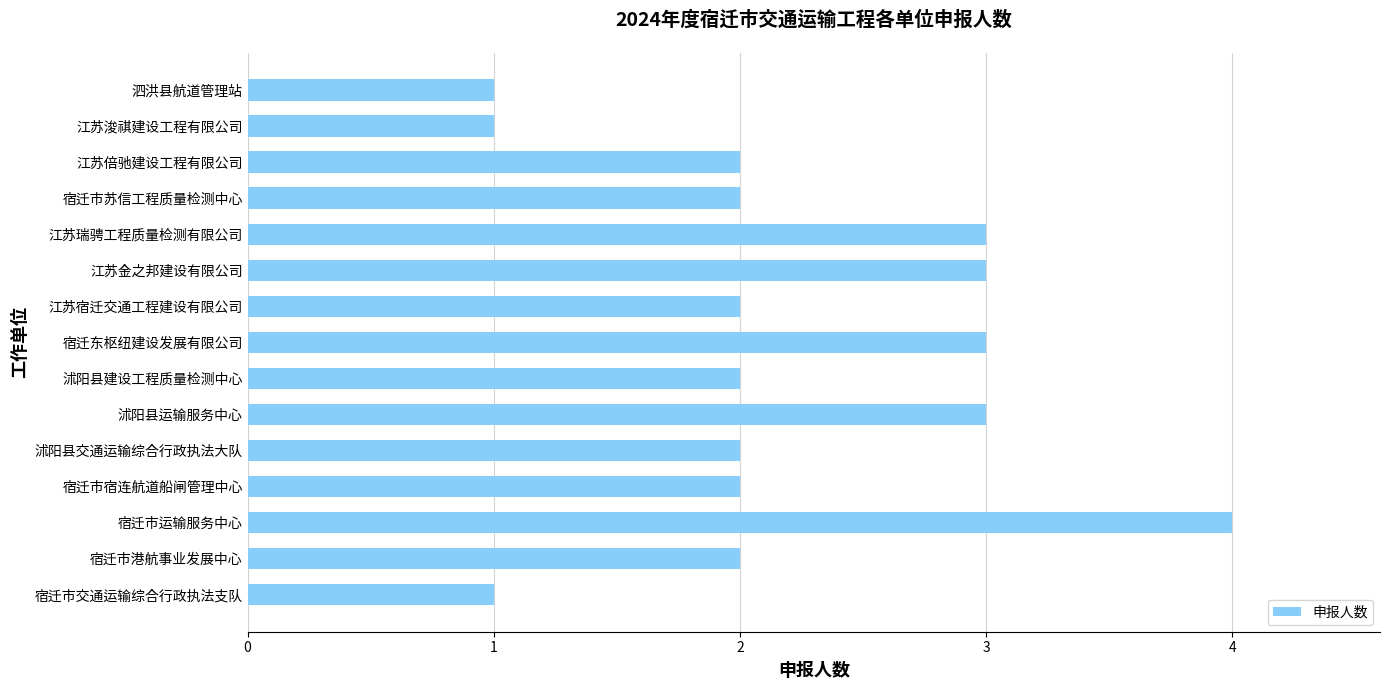

What is the ratio of the value at 宿迁市交通运输综合行政执法支队 to the value at 沭阳县建设工程质量检测中心?

0.5